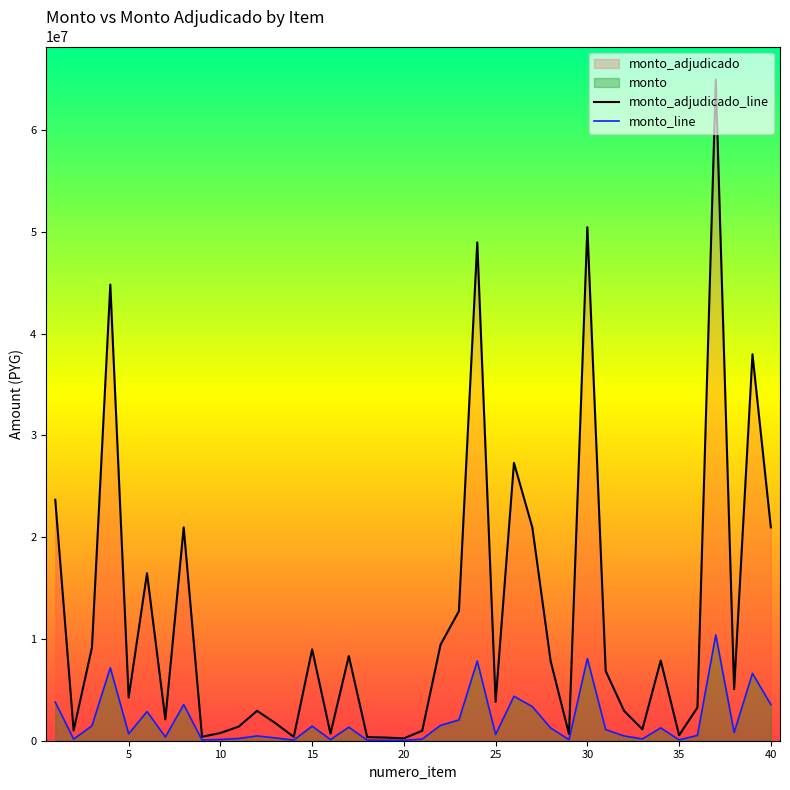

What is the greatest value displayed?

64946276